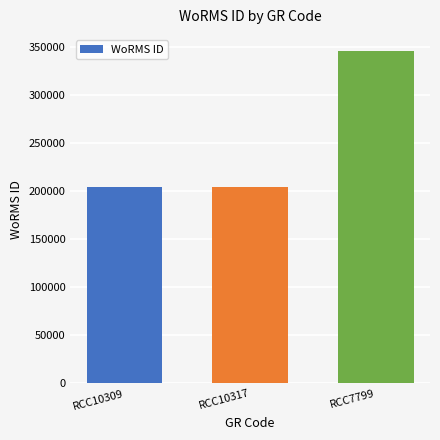

Reading left to right, what are all the values shown in this chart?

204228	204228	345462